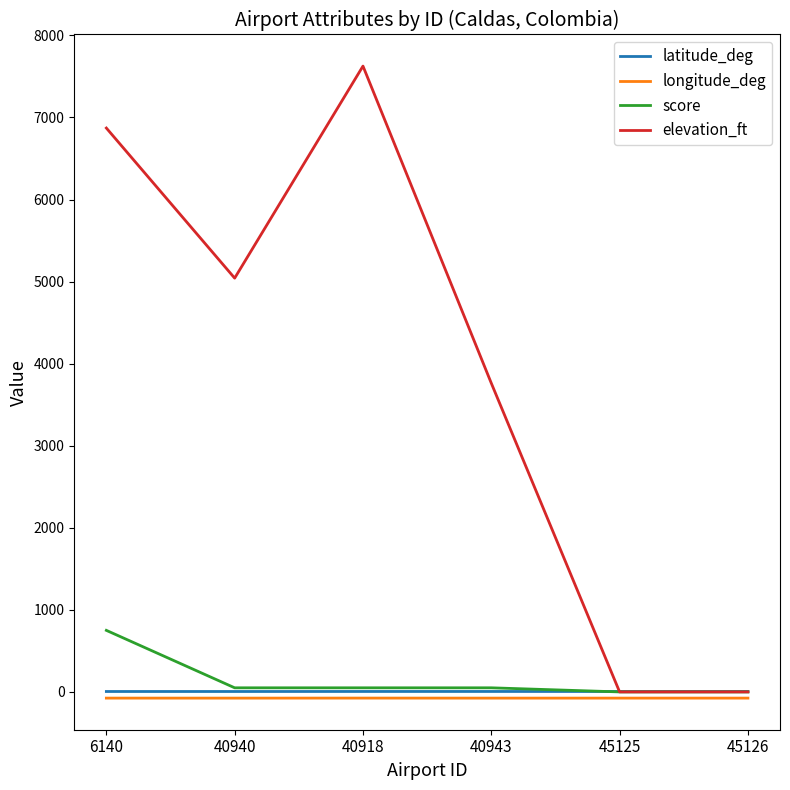

True or false: longitude_deg has a value of -75.5 at 45126.

True